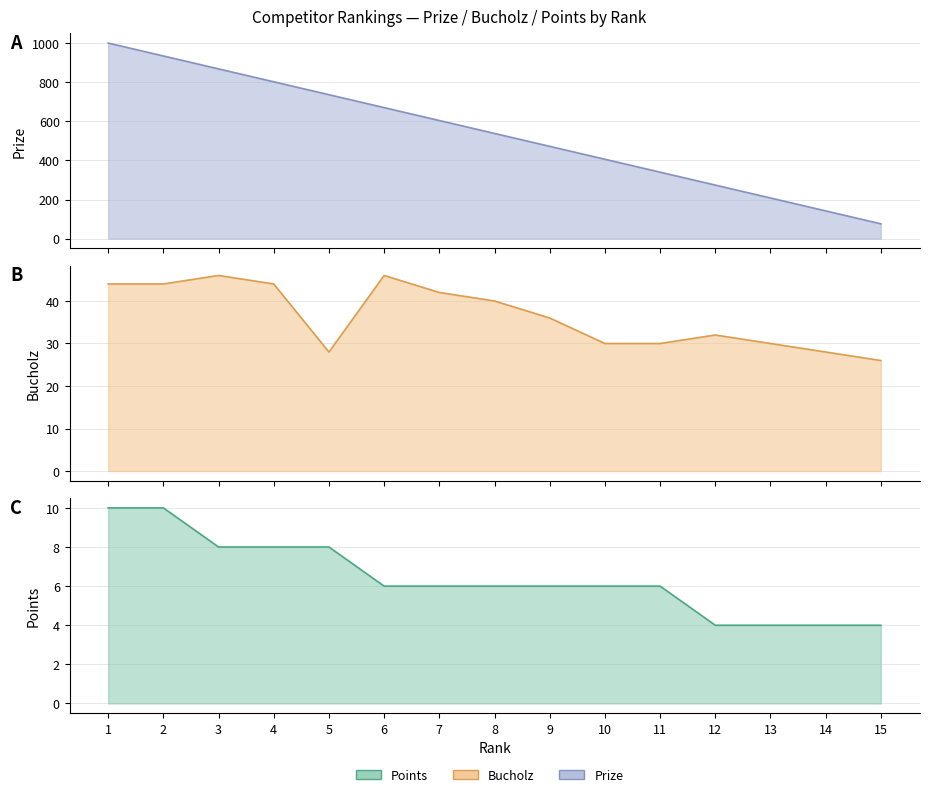

Which category has the highest value across all series?

1